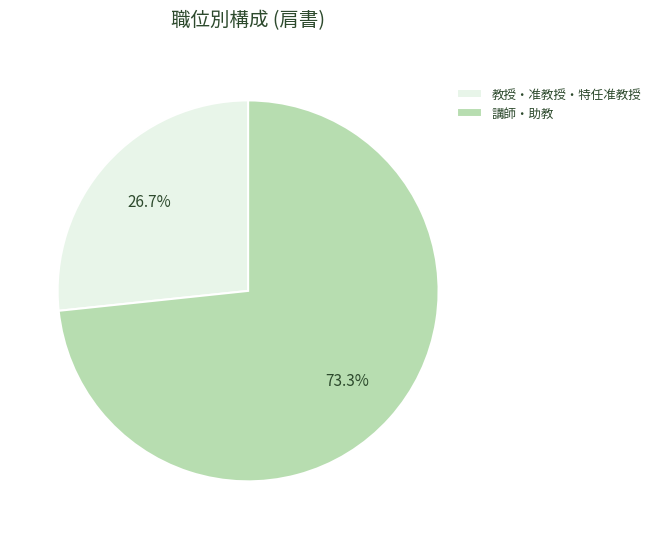

Count the number of slices in the pie.

2